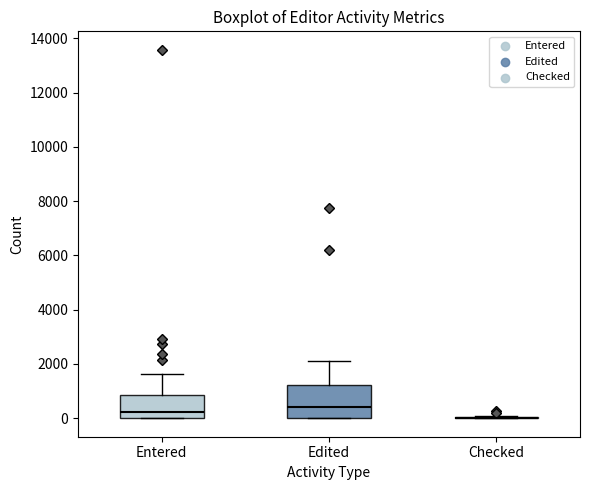

Reading left to right, read every box against the y-axis: the position of its median line, the range the box covers, and the ends of its whiskers. The values are not printed on the chart, so give them approximately, as read against the axis.

Entered: median 200, box 0 to 800, whiskers 0 to 1600
Edited: median 400, box 0 to 1200, whiskers 0 to 2200
Checked: box collapsed to a line at 0, whiskers 0 to 0